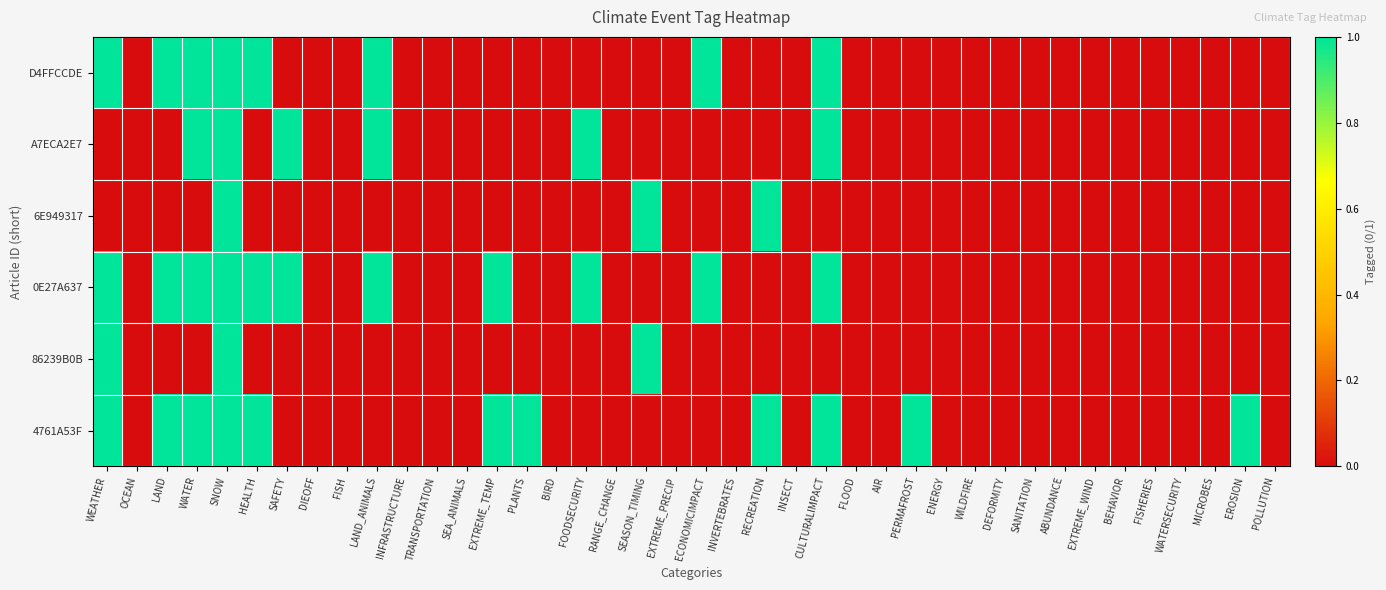

Between FISHERIES and SEA_ANIMALS, which is larger?

FISHERIES